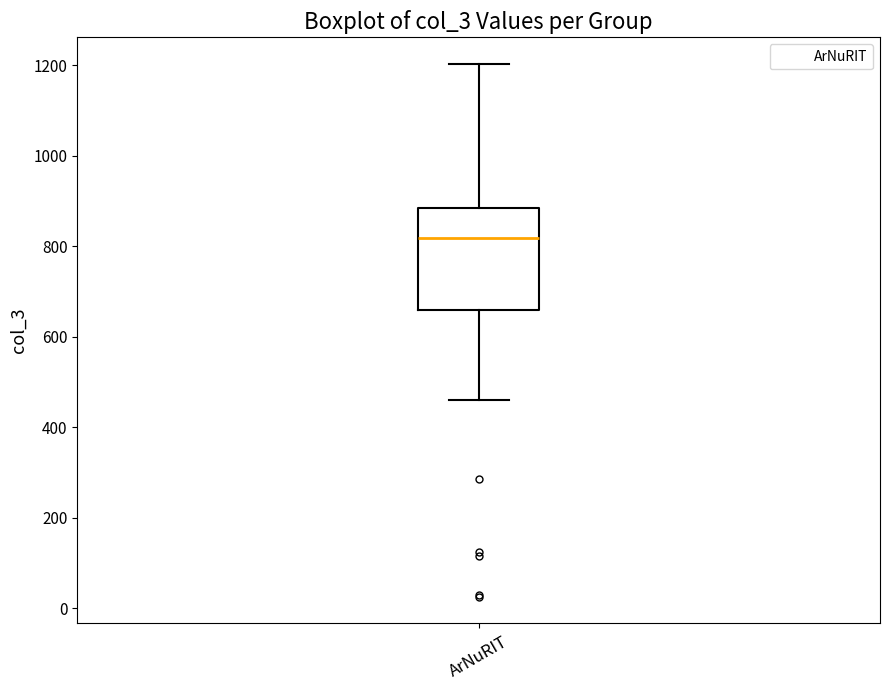

Transcribe this box plot: give where the median line is, the range the box spans, and where the two whiskers end, as read against the y-axis. The values are not printed on the chart, so give them approximately, as read against the axis.

median 820, box 660 to 880, whiskers 460 to 1200